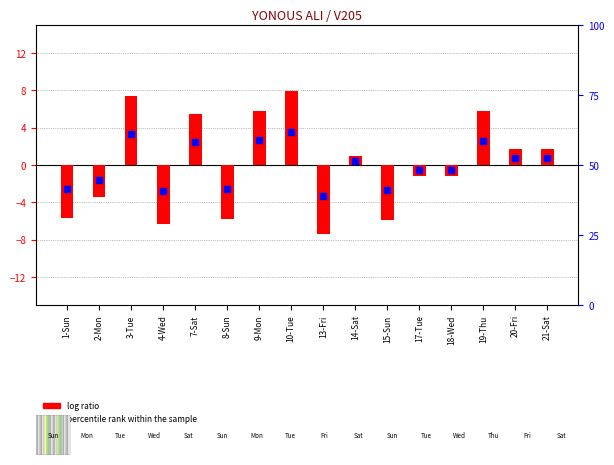

At how many categories does at least one series exceed 55?

5